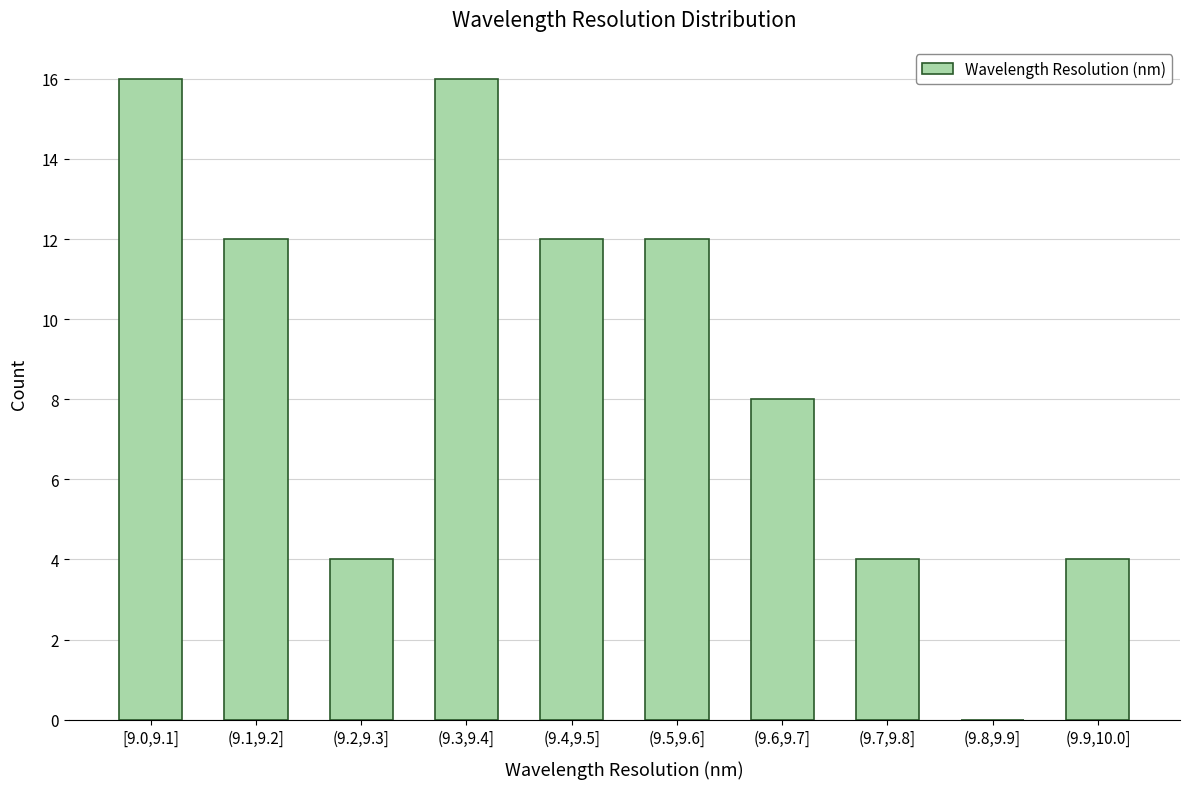

Reading left to right, transcribe all the data shown in this chart.

[9.0,9.1]=16	(9.1,9.2]=12	(9.2,9.3]=4	(9.3,9.4]=16	(9.4,9.5]=12	(9.5,9.6]=12	(9.6,9.7]=8	(9.7,9.8]=4	(9.8,9.9]=0	(9.9,10.0]=4